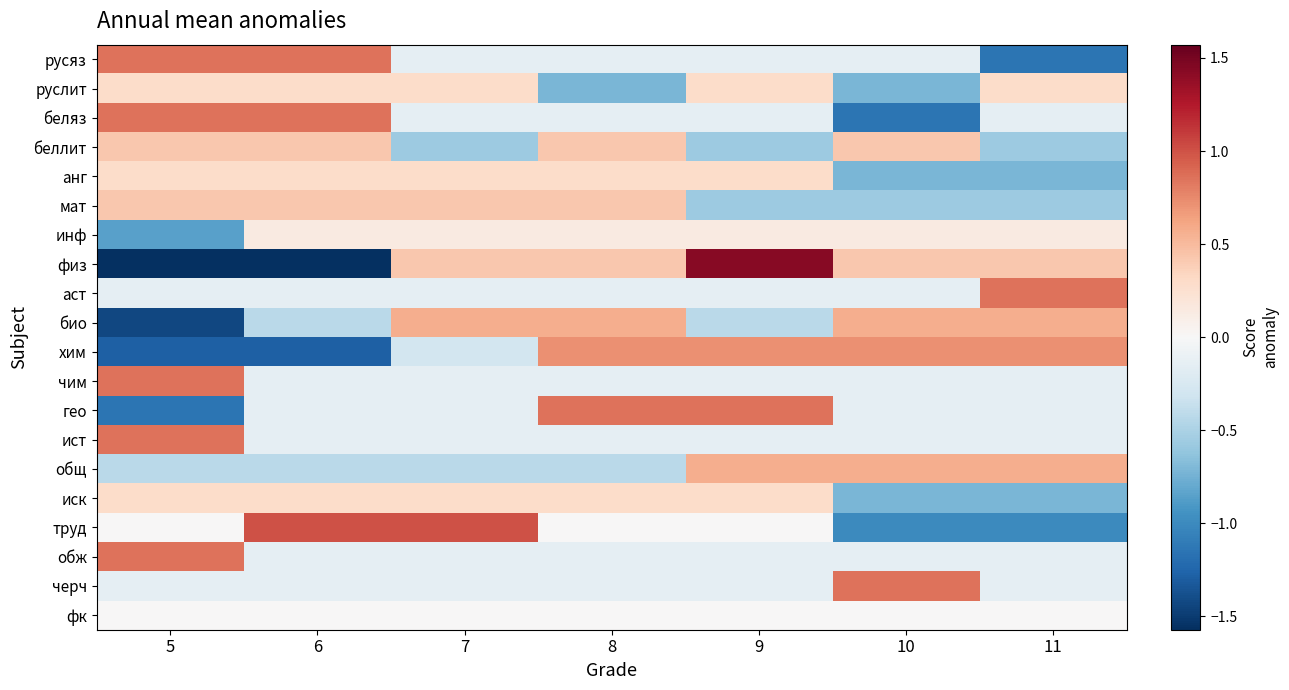

Rank the series at 9 from lowest to highest value.

беллит, мат, био, аст, чим, обж, черч, русяз, беляз, ист, труд, фк, инф, анг, иск, руслит, общ, хим, гео, физ